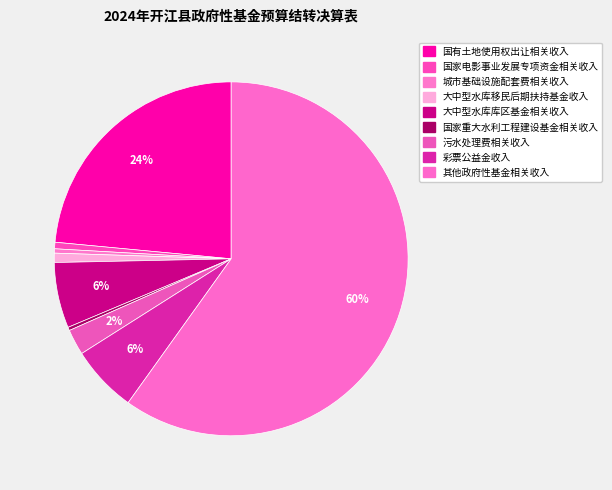

What is the majority slice?

九、其他政府性基金相关收入